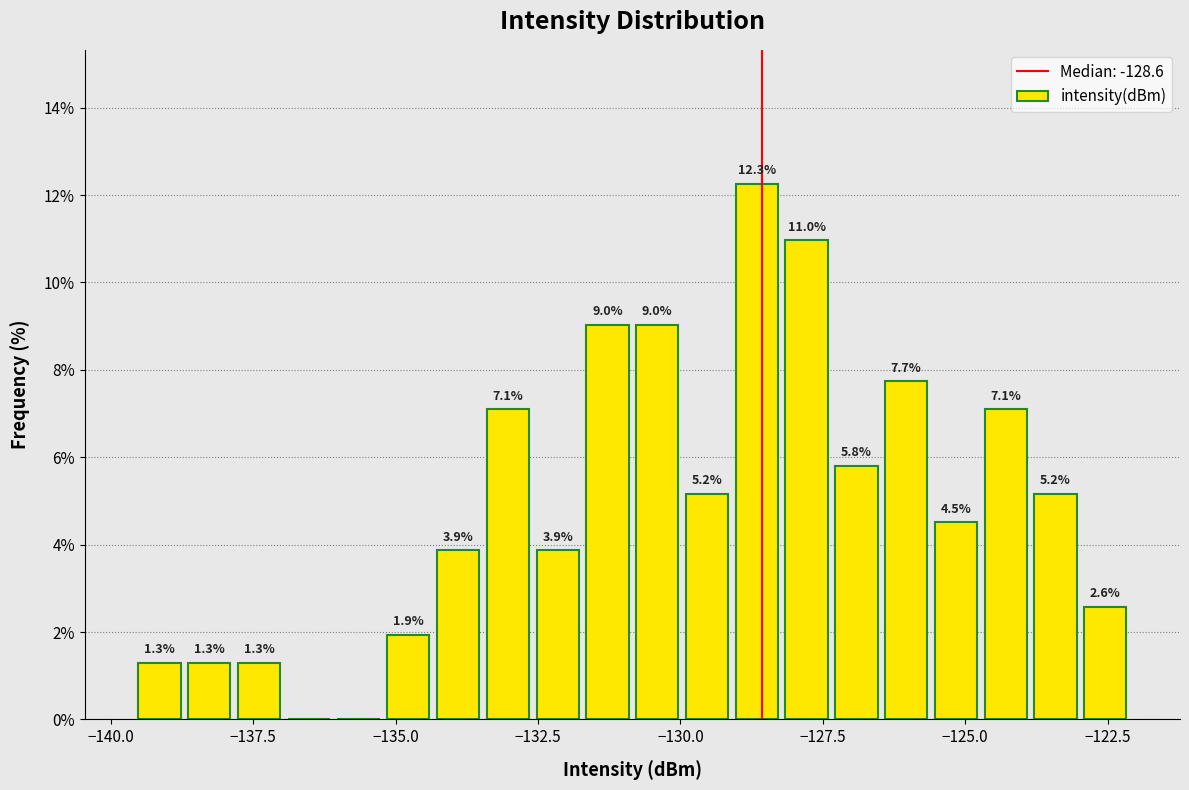

Around what value on the x-axis is the tallest bar? Give the approximate position of its centre, as read against the axis.

-128.5